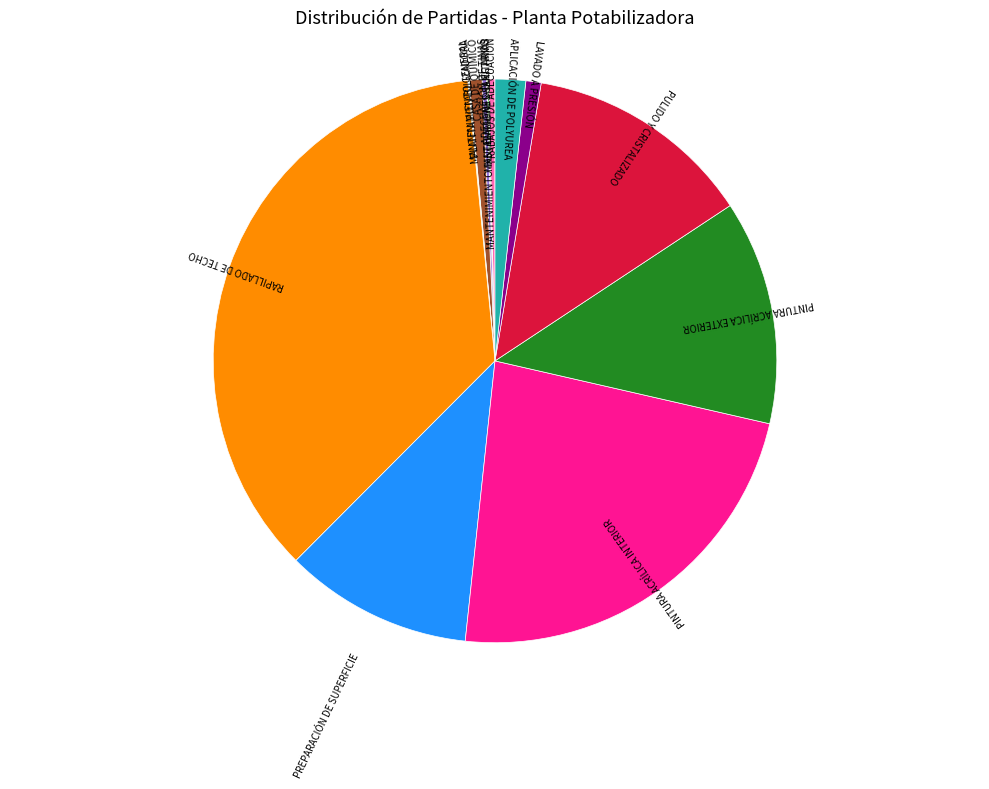

Is there a majority slice in this chart?

No